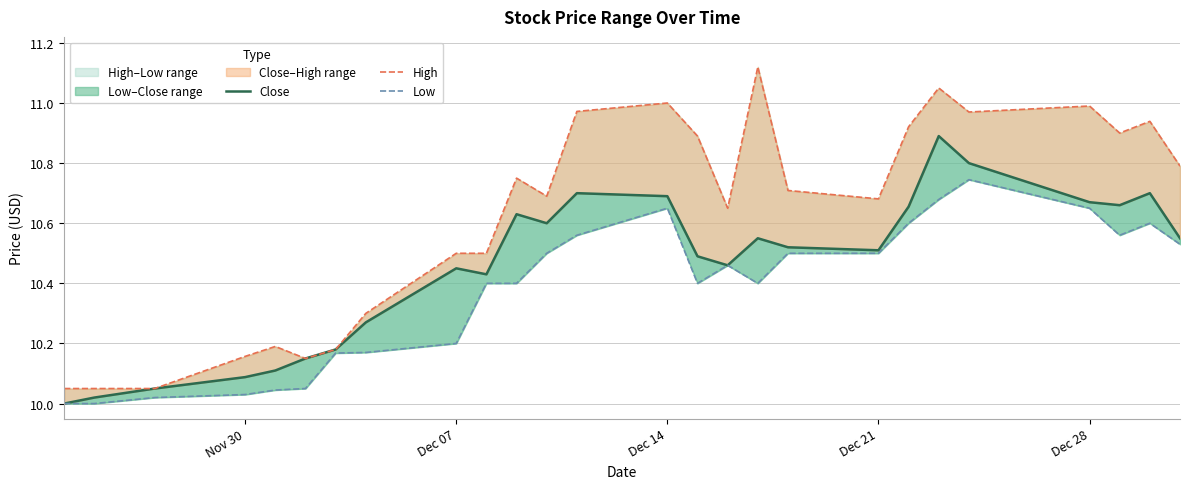

What is the average value of the High series?

10.6